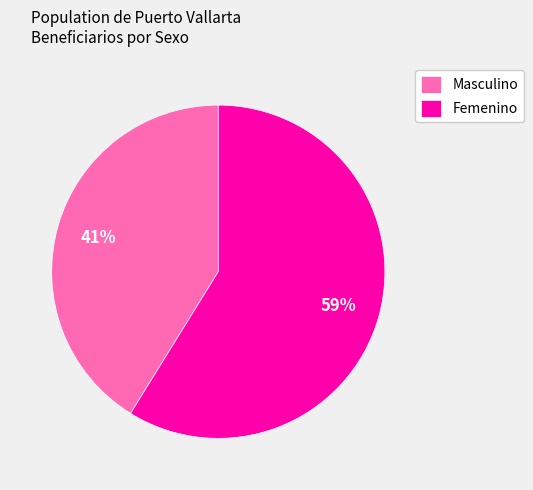

What is the ratio of the value at Masculino to the value at Femenino?

0.7